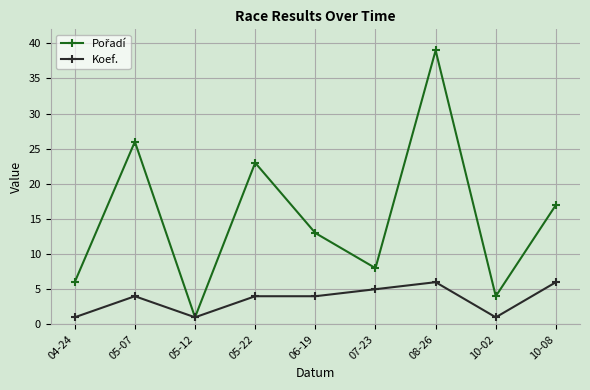

What position from the right is 04-24?

9